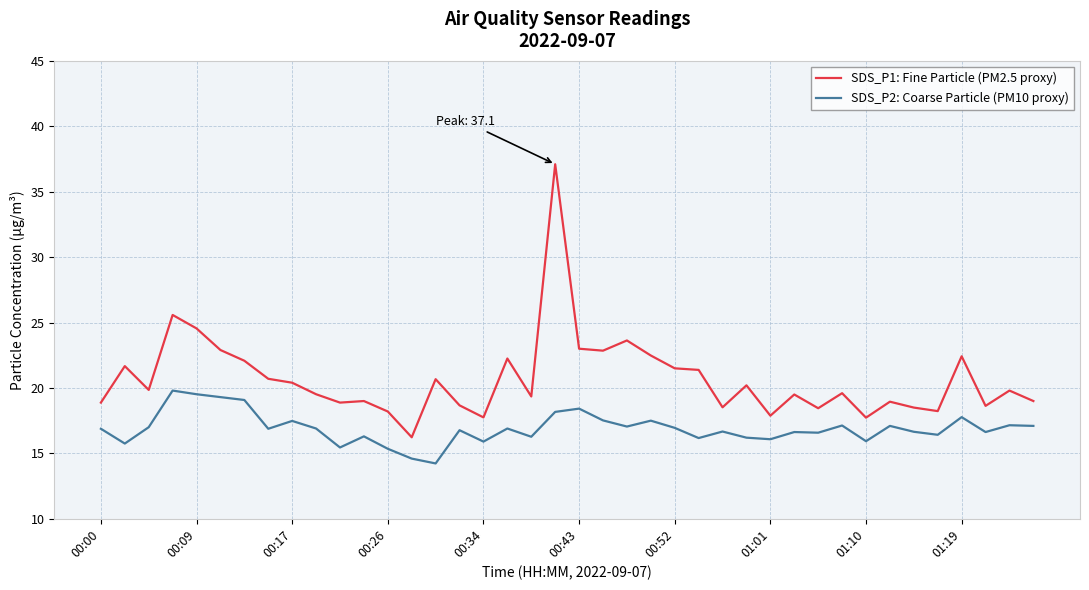

Which series has the largest range (max minus min)?

SDS_P1: Fine Particle (PM2.5 proxy)